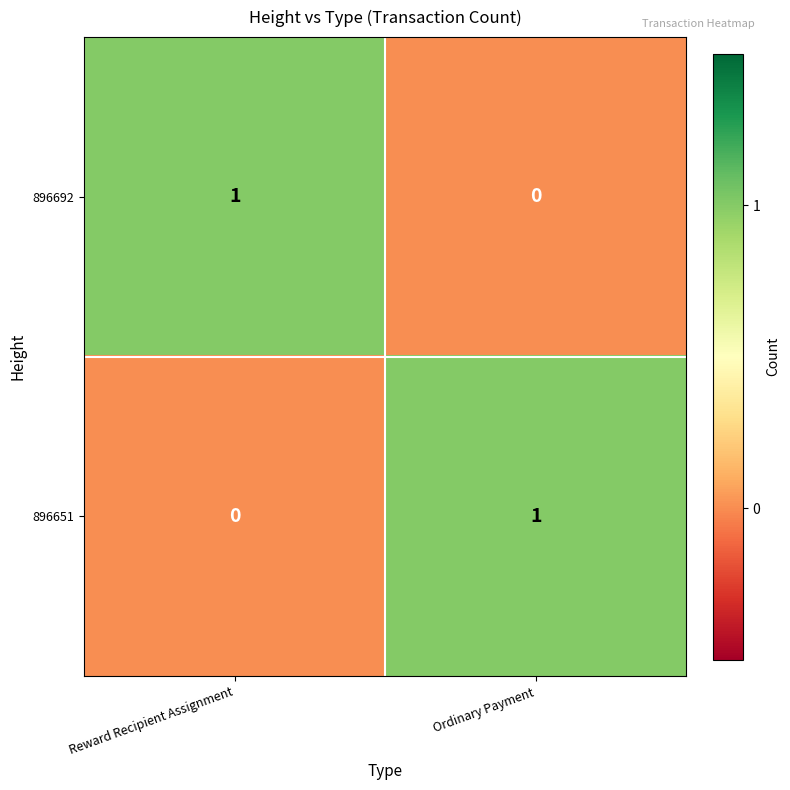

Which category has the lowest value in the 896651 series?

Reward Recipient Assignment